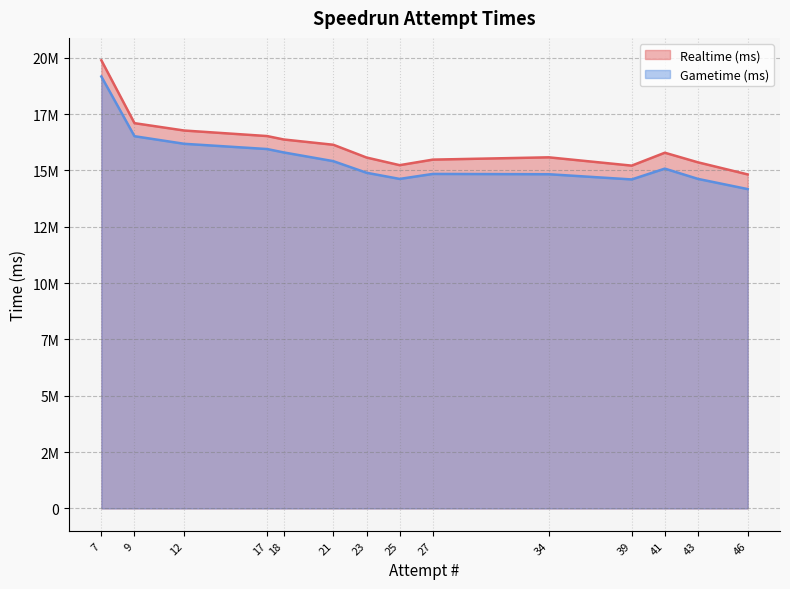

What are all the series names shown in the legend?

Realtime (ms), Gametime (ms)